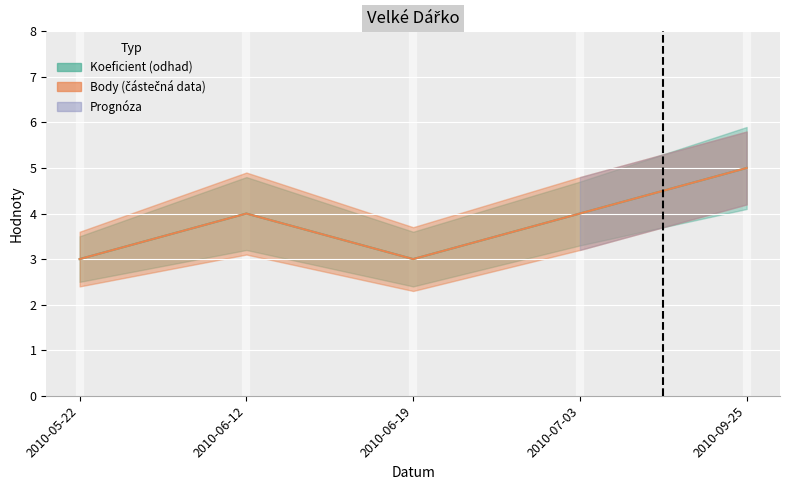

At which category is the sum across all series the highest?

2010-09-25